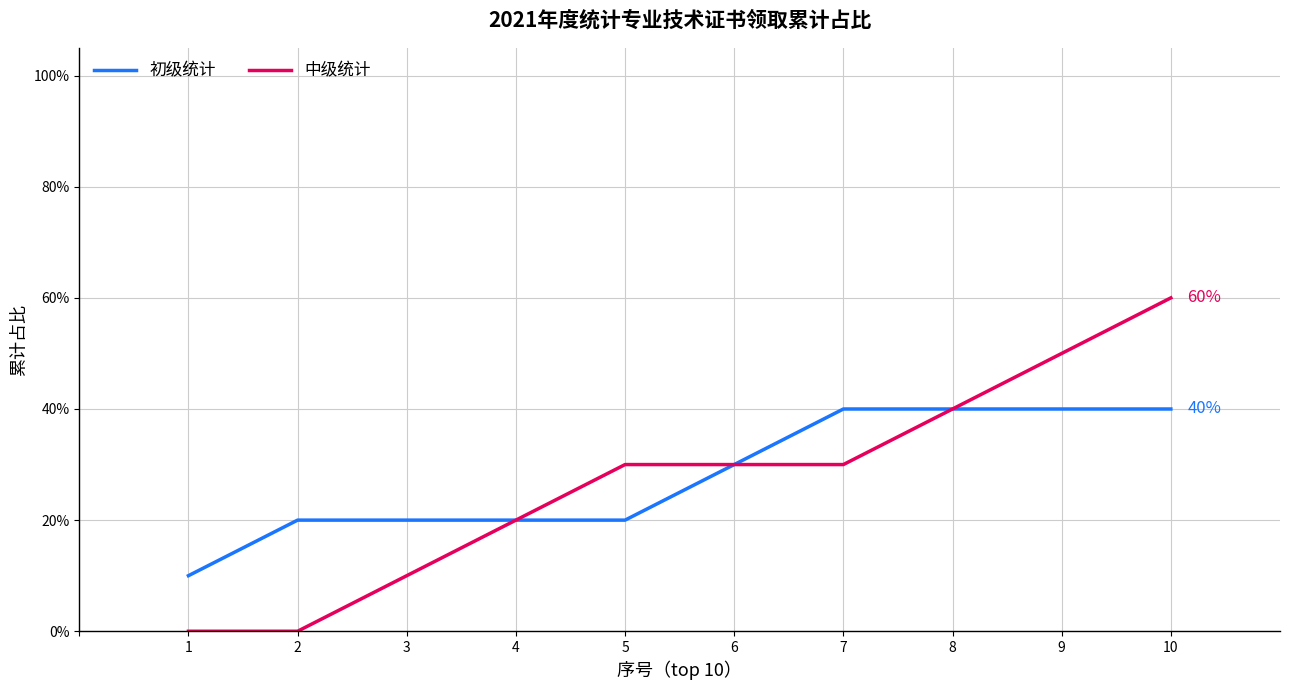

At 7, list the series in order from smallest to largest.

中级统计, 初级统计